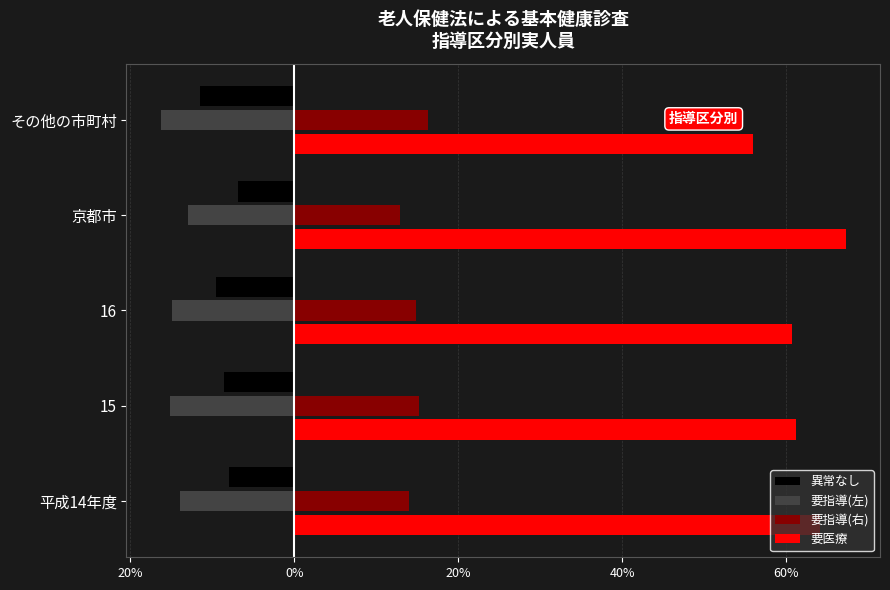

What are all the series names shown in the legend?

異常なし, 要指導(左), 要指導(右), 要医療